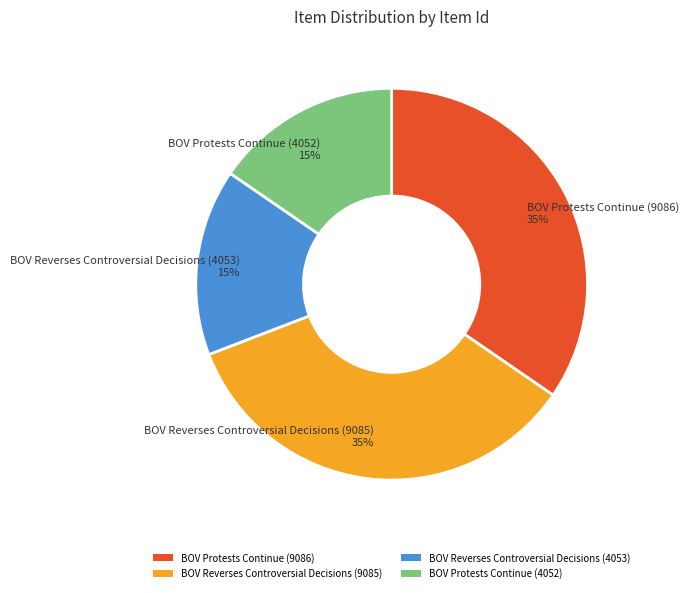

Between BOV Protests Continue (4052) and BOV Reverses Controversial Decisions (9085), which is larger?

BOV Reverses Controversial Decisions (9085)